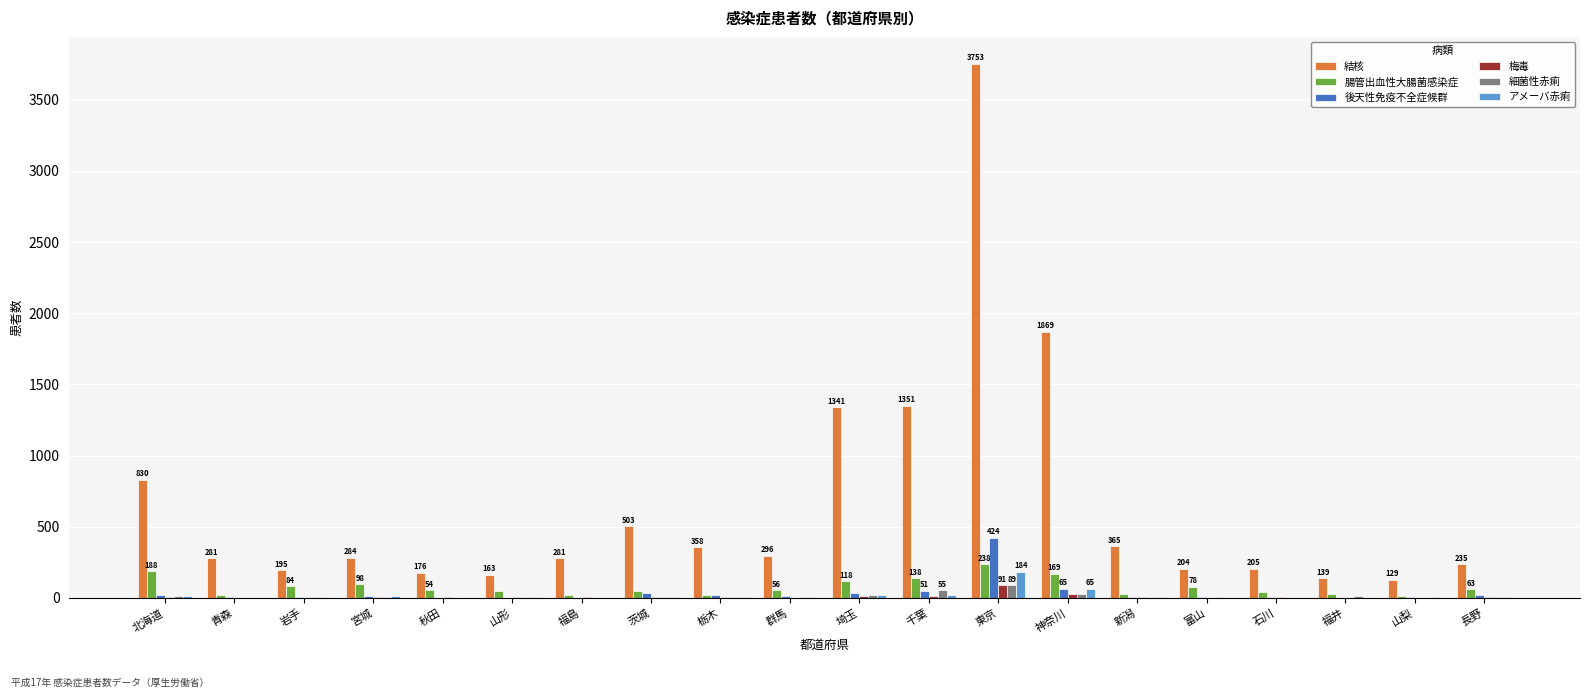

What is the sum of all 結核 values?

12958